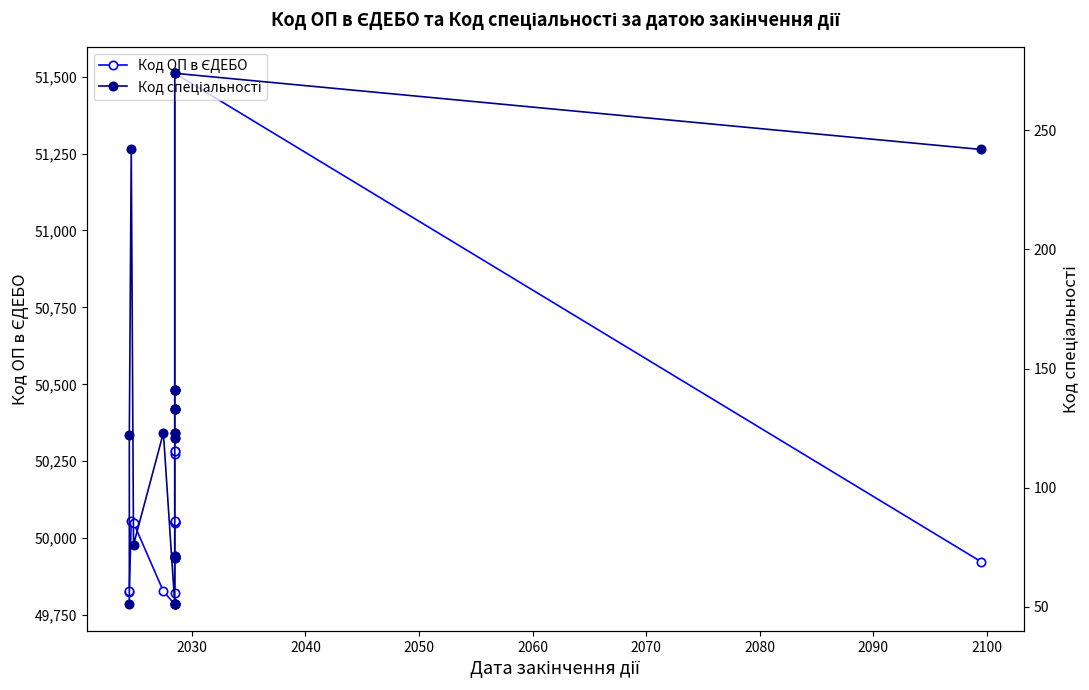

Is this an area chart (filled region under the line)?

No